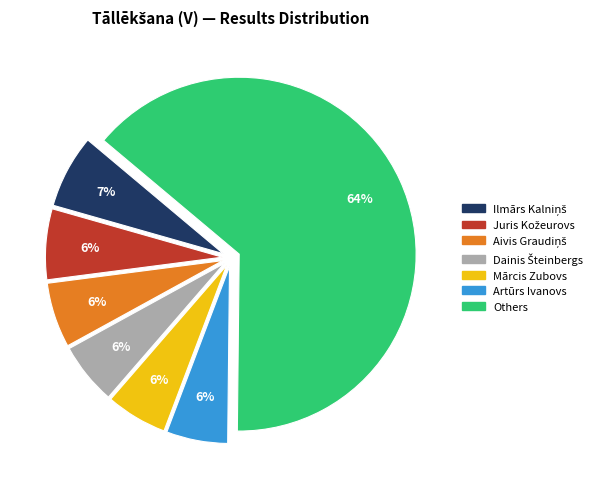

Is there a majority slice in this chart?

Yes